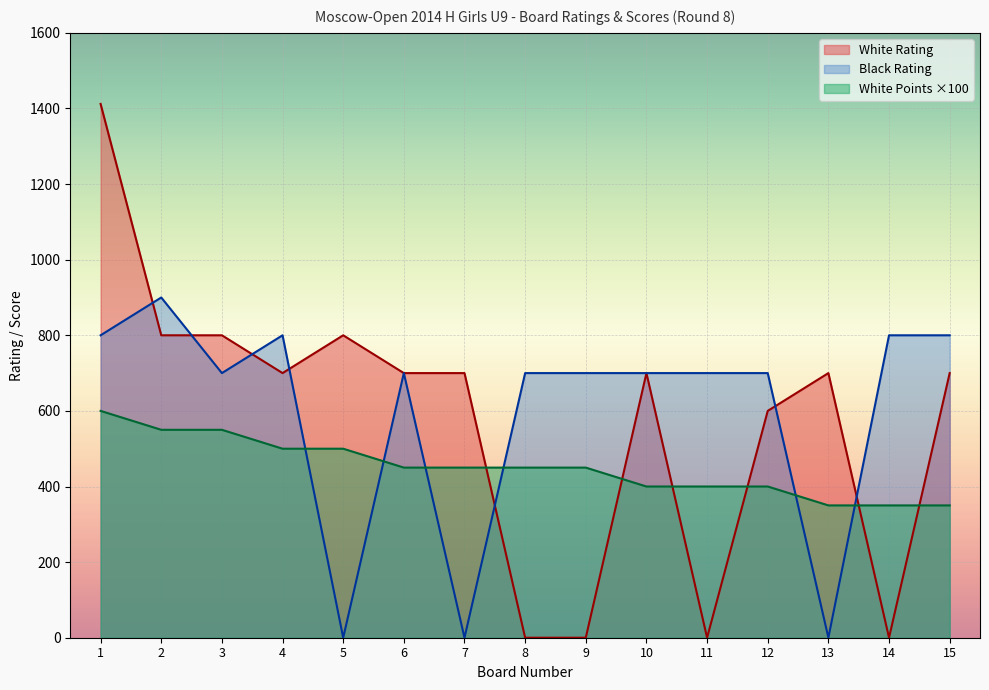

Which series has the largest total across all categories?

Black Rating